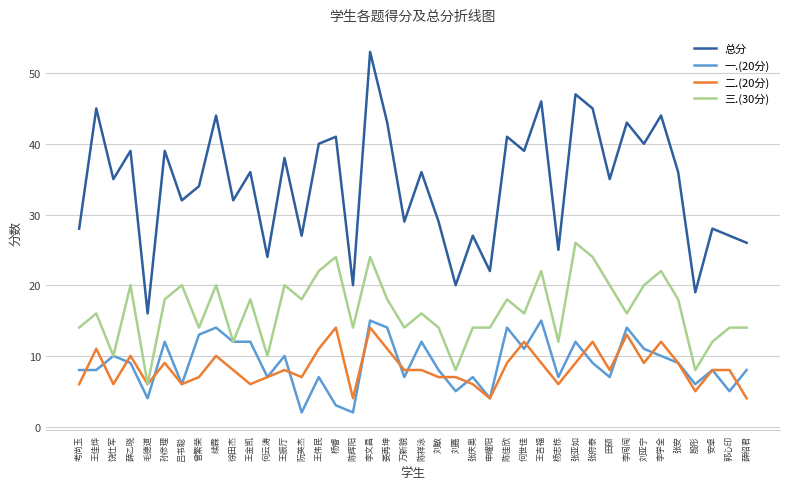

Is it true that 总分 equals 21 at 何世佳?

False